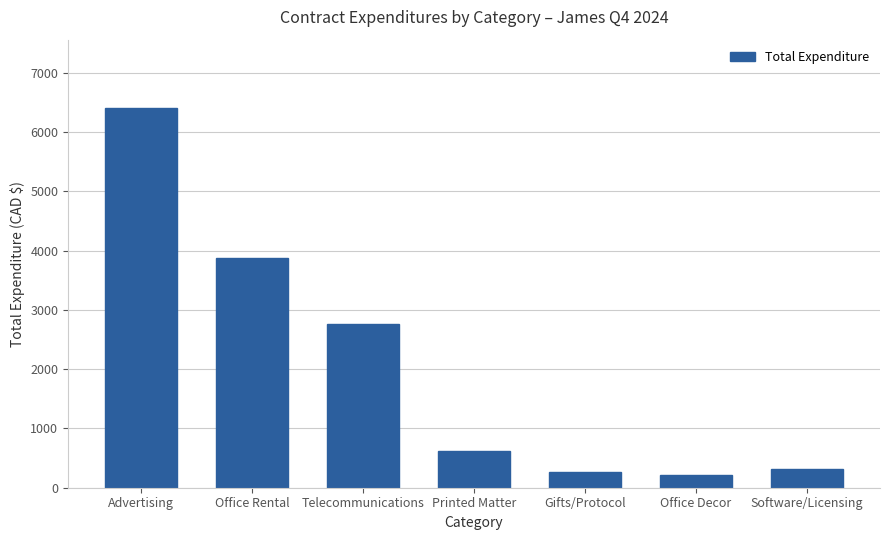

What is the change in value from Office Decor to Software/Licensing?

+98.0